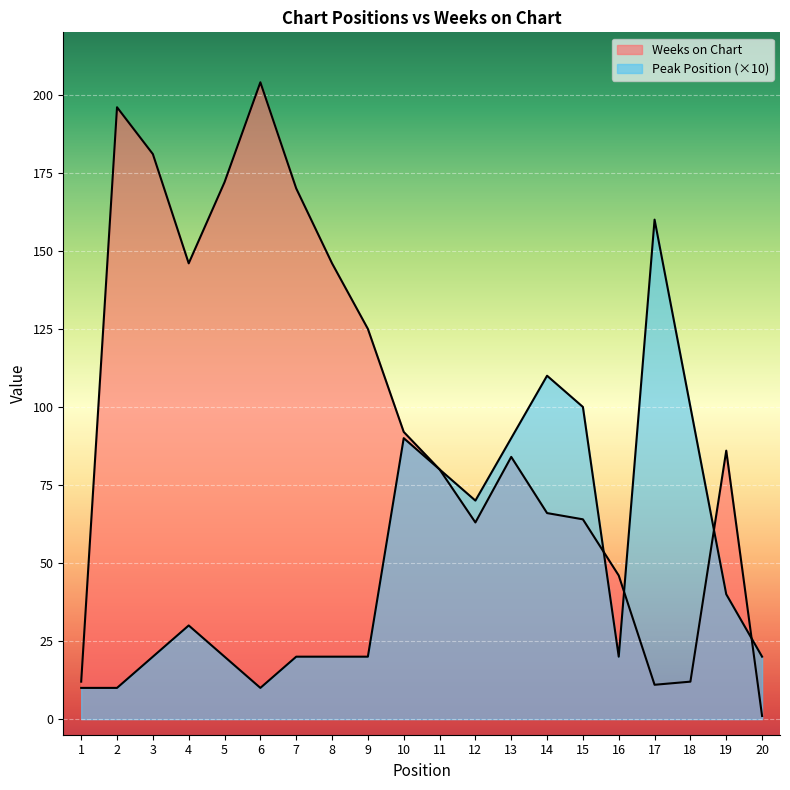

The value of Weeks on Chart at 8 is 67. True or false?

False